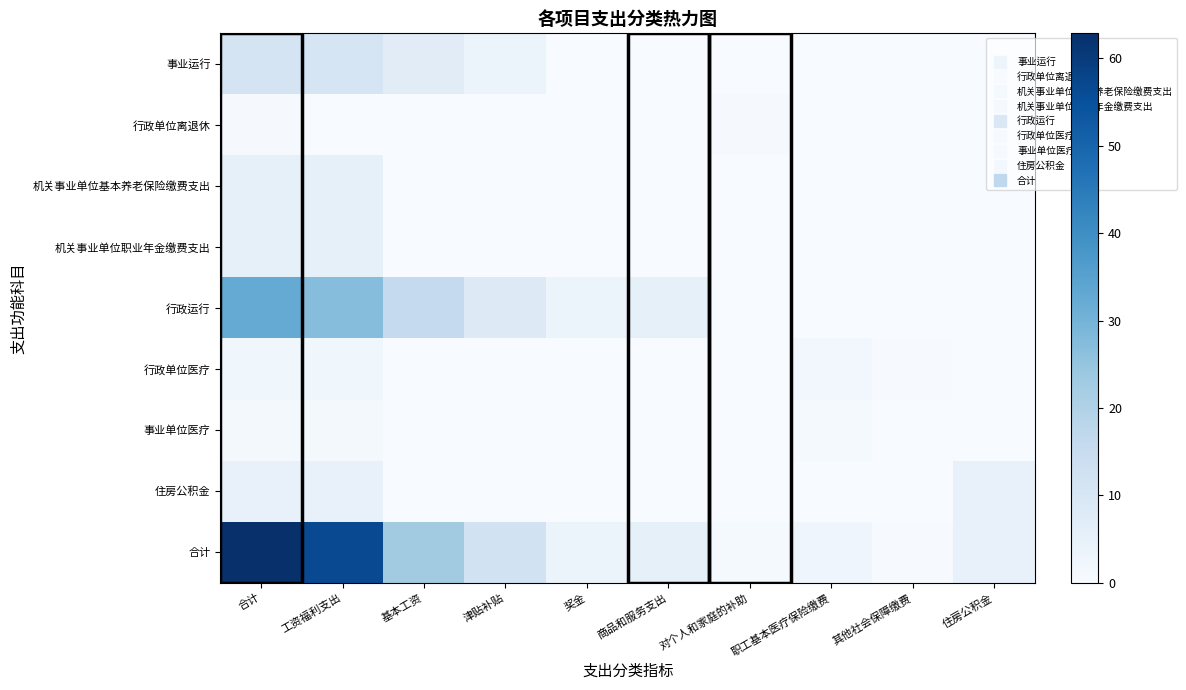

Which series has the largest total across all categories?

合计